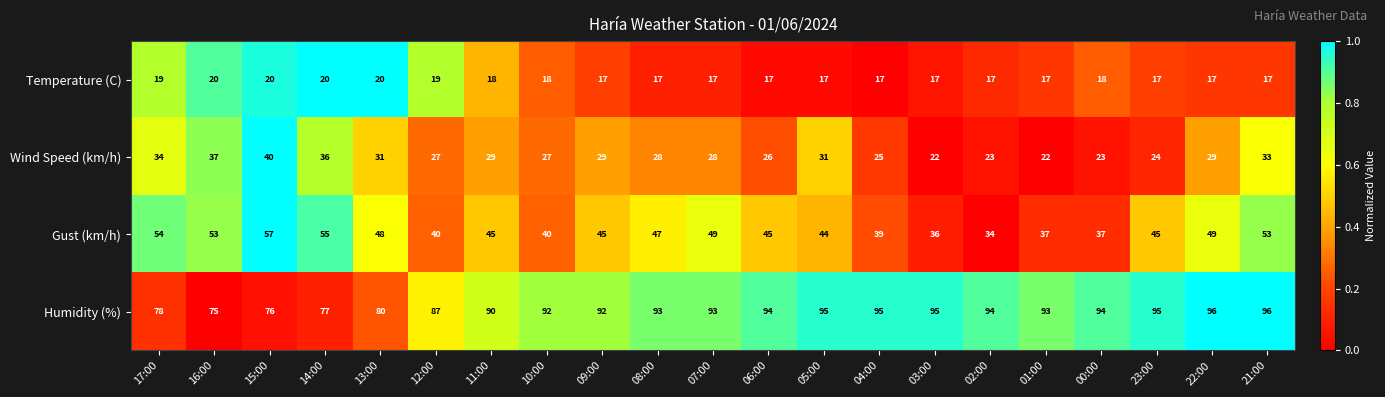

At which label is Humidity (%) closest to 85?

12:00